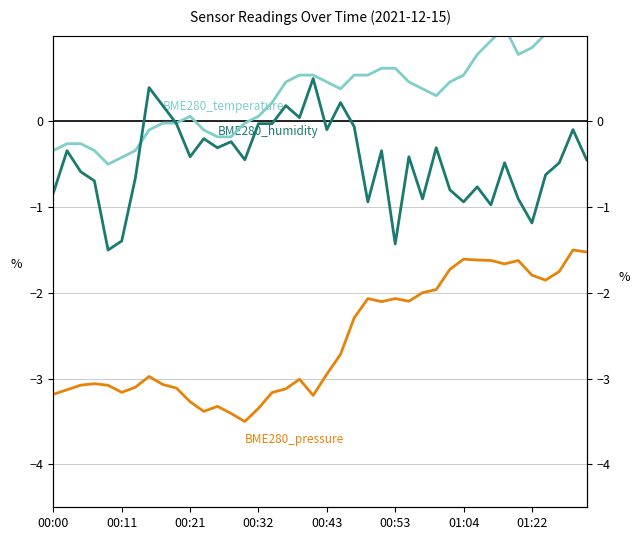

In BME280_humidity, how many points are higher than both neighbors (excluding endpoints)?

13